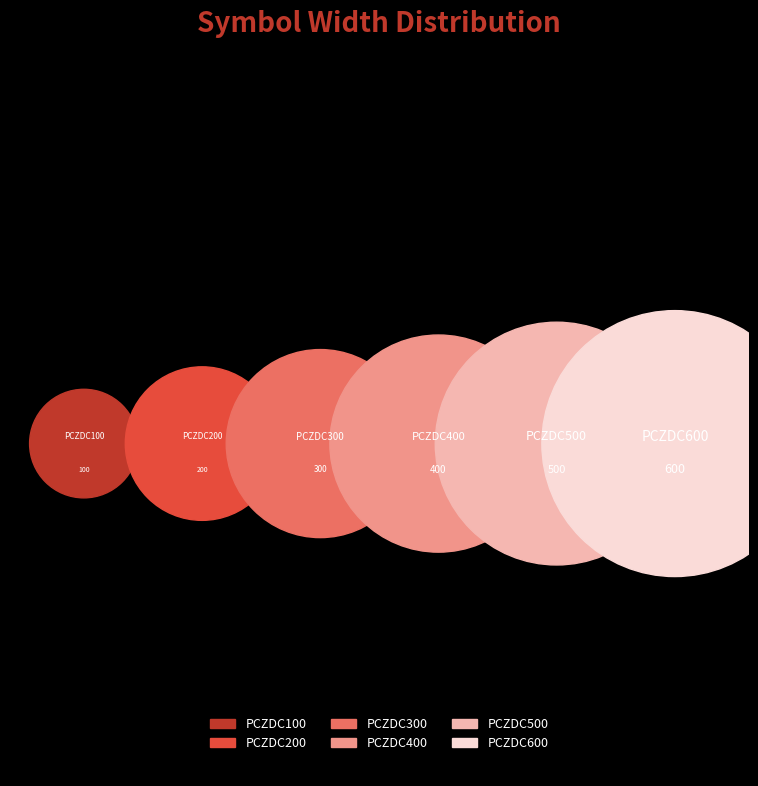

To the nearest percent, what percentage of the pie is PCZDC600?

29%